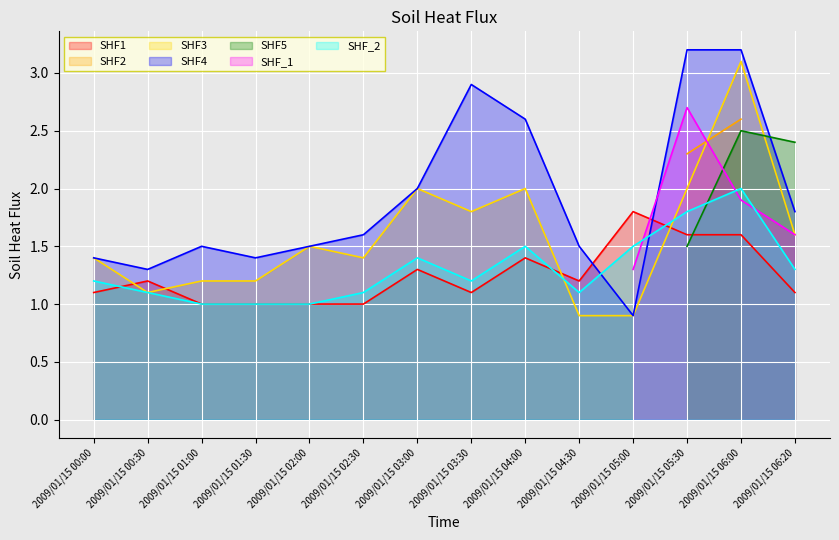

Is it true that SHF1 equals 1.1 at 2009/01/15 06:20?

True